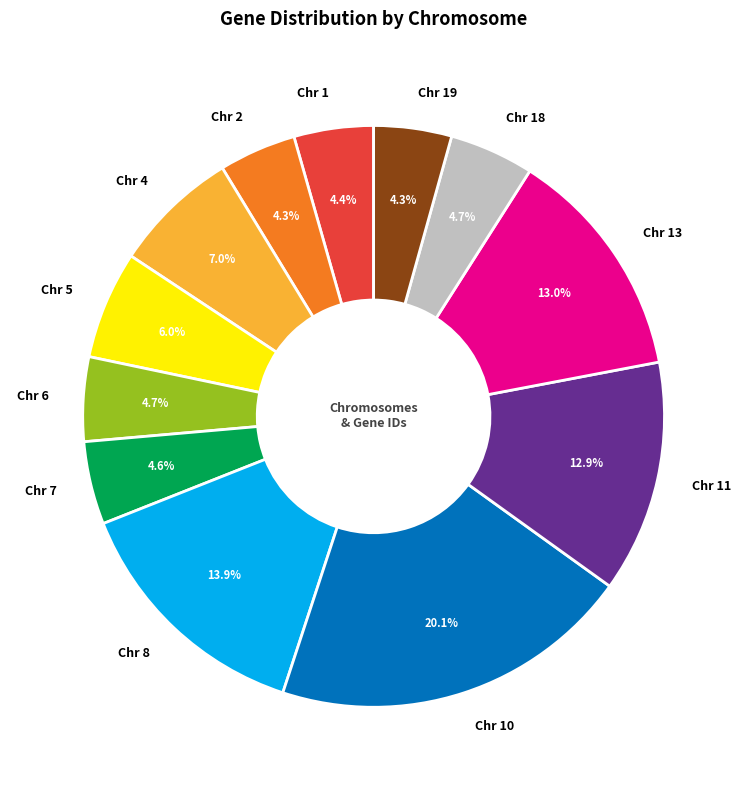

Which has a higher value, Chr 11 or Chr 1?

Chr 11